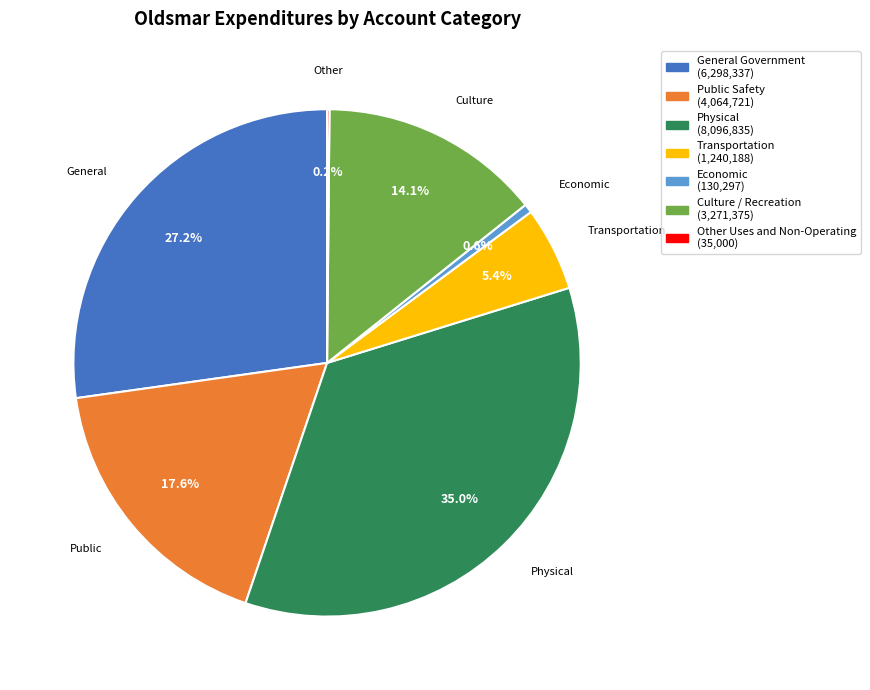

Is there any slice that represents more than half of the pie?

No